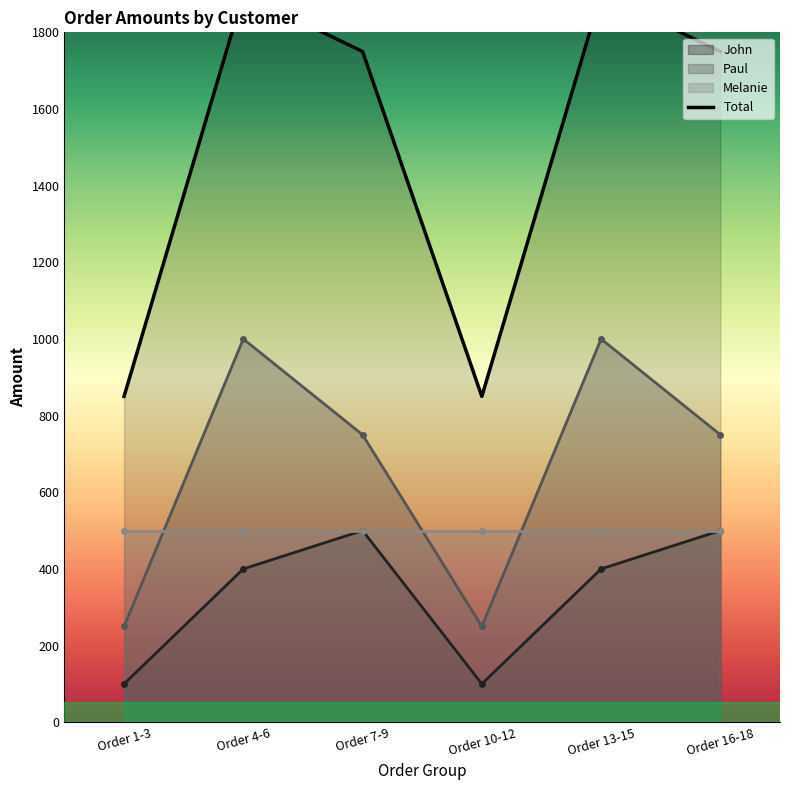

What is the difference between the second highest and second lowest values in the John series?

400